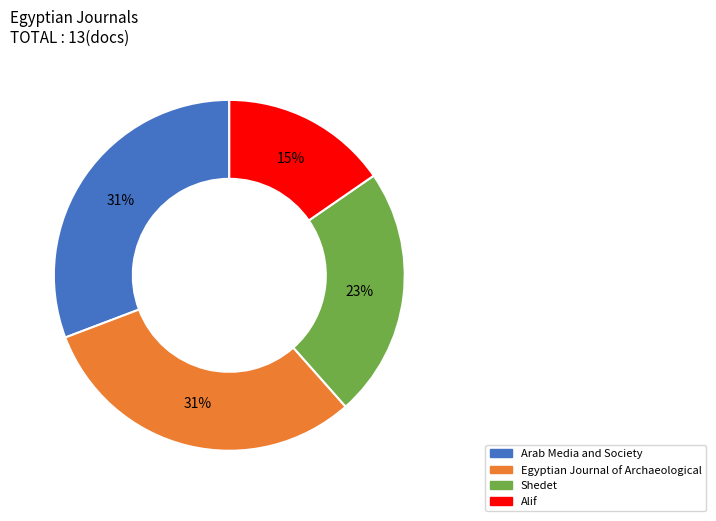

The Arab Media and Society slice represents 41% of the pie. True or false?

False